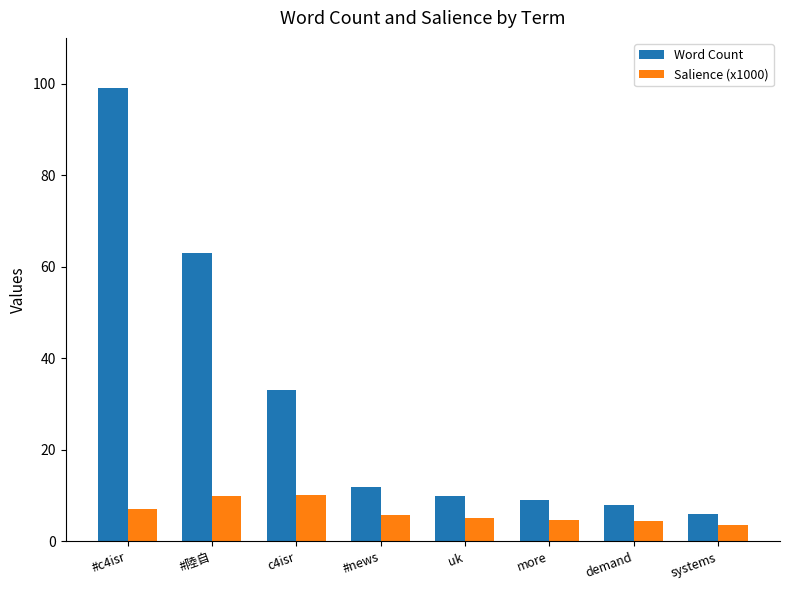

What is the difference between the highest and lowest values at #c4isr?

91.9